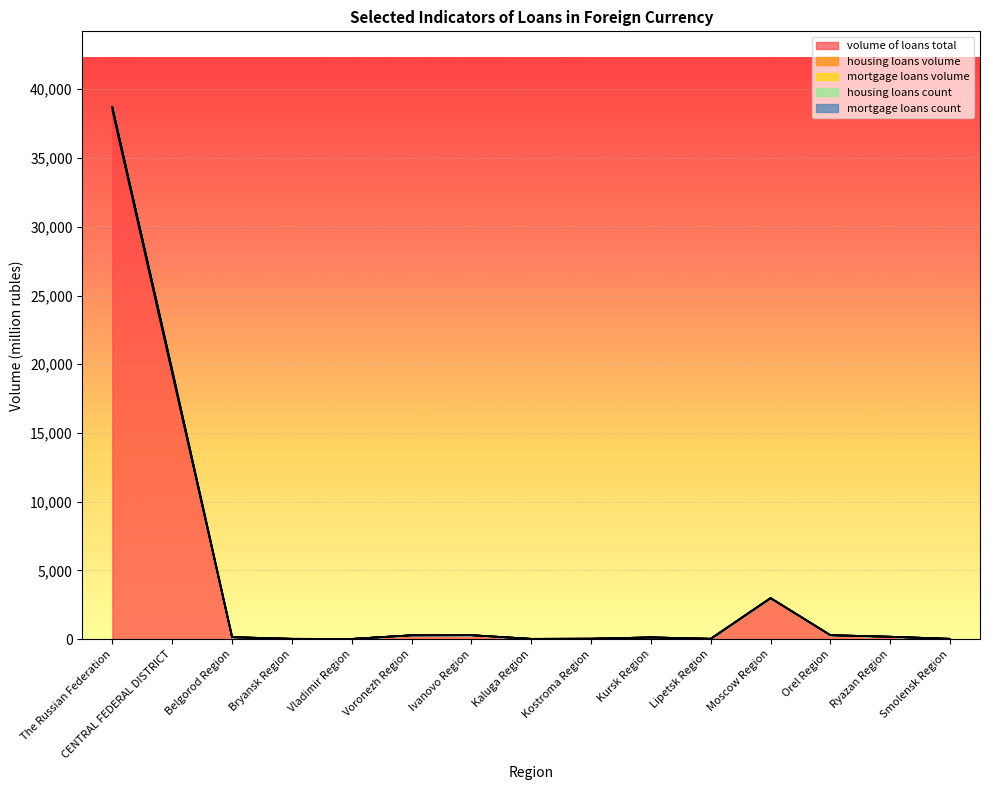

How many data points in housing loans count are above 0?

2